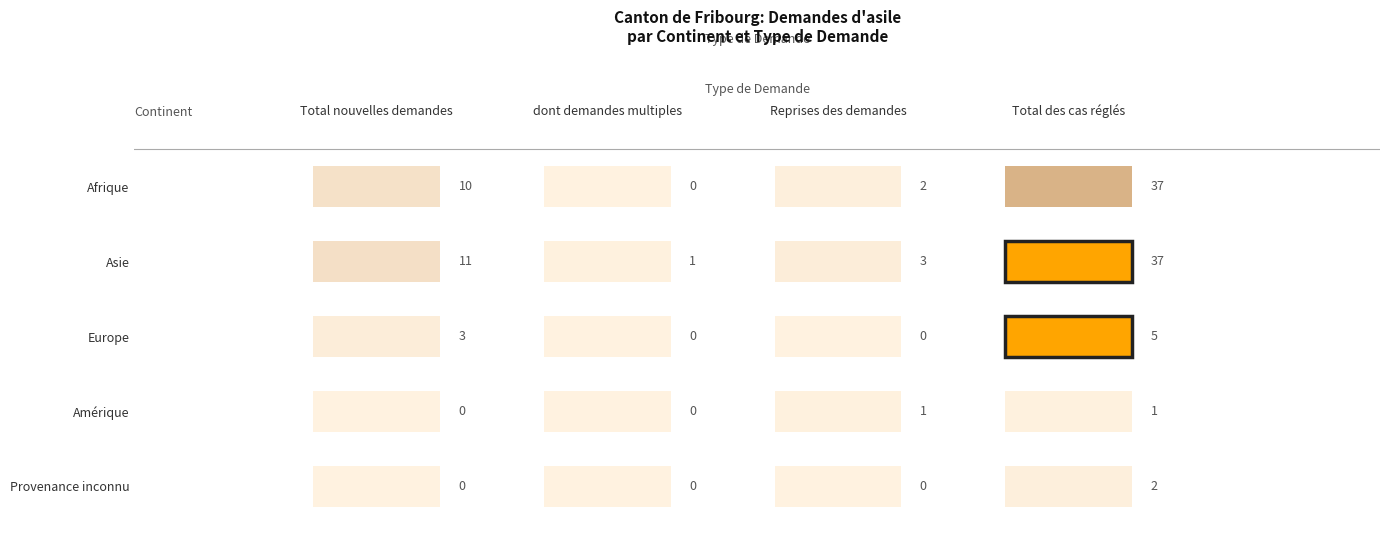

What value does the Asie series have at Total des cas réglés?

37